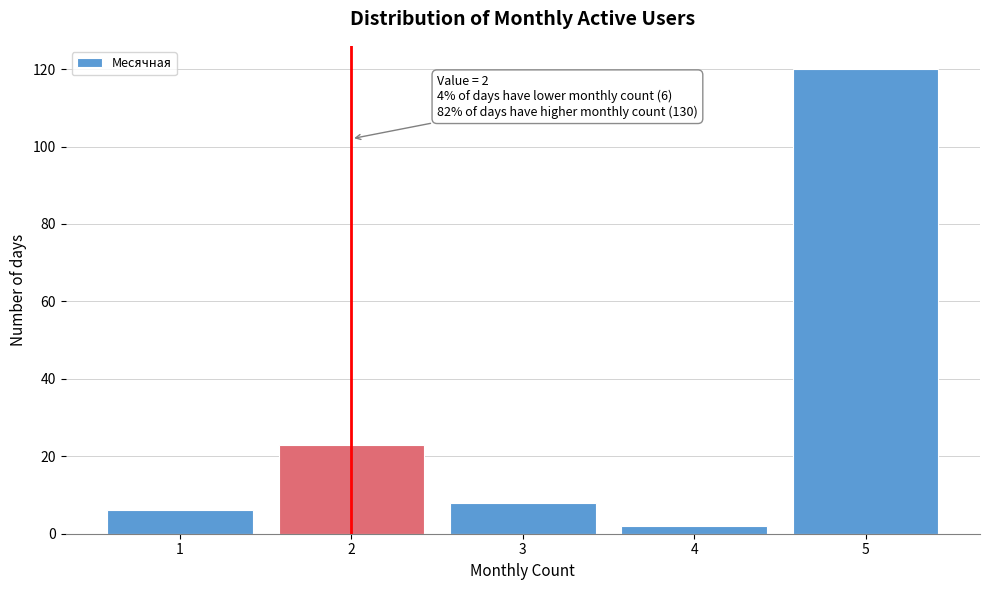

Reading left to right, what are all the values shown in this chart?

6	23	8	2	120